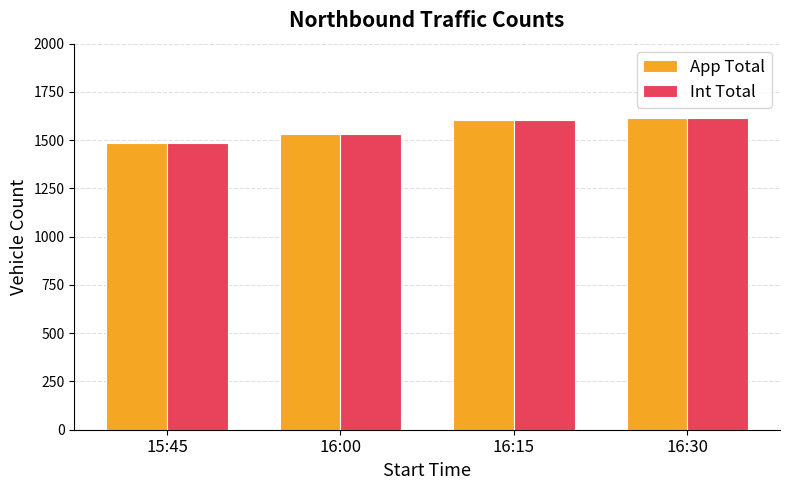

What is the sum of all Int Total values?

6236